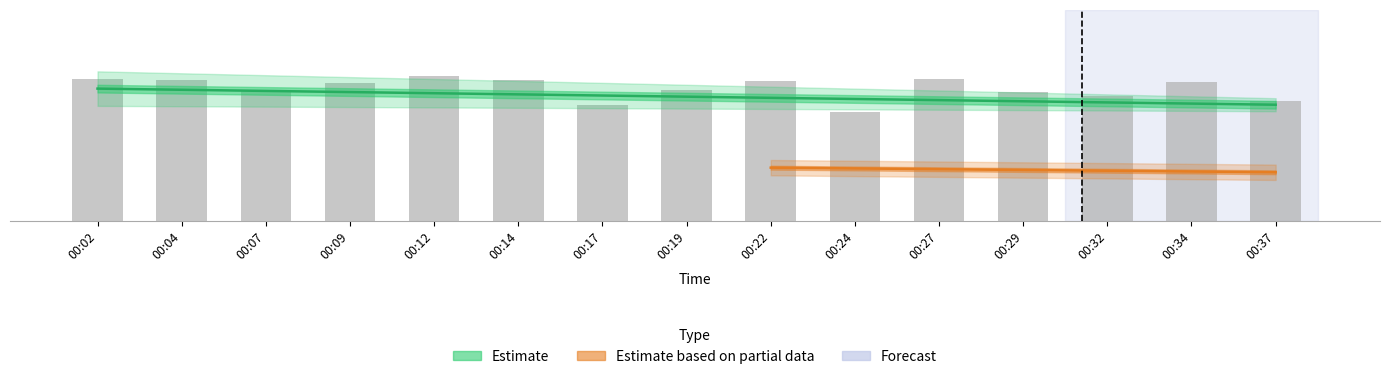

Rank the categories by value from lowest to highest.

00:24, 00:17, 00:37, 00:32, 00:29, 00:07, 00:19, 00:09, 00:34, 00:22, 00:04, 00:14, 00:02, 00:27, 00:12